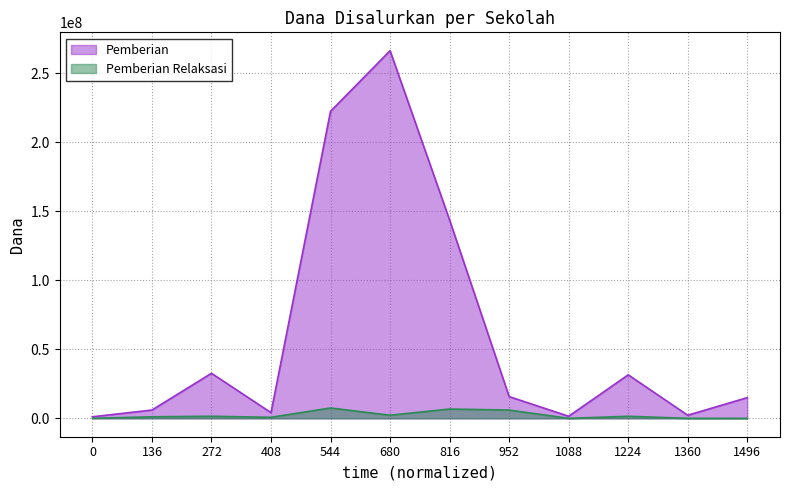

At which category is the sum across all series the highest?

680